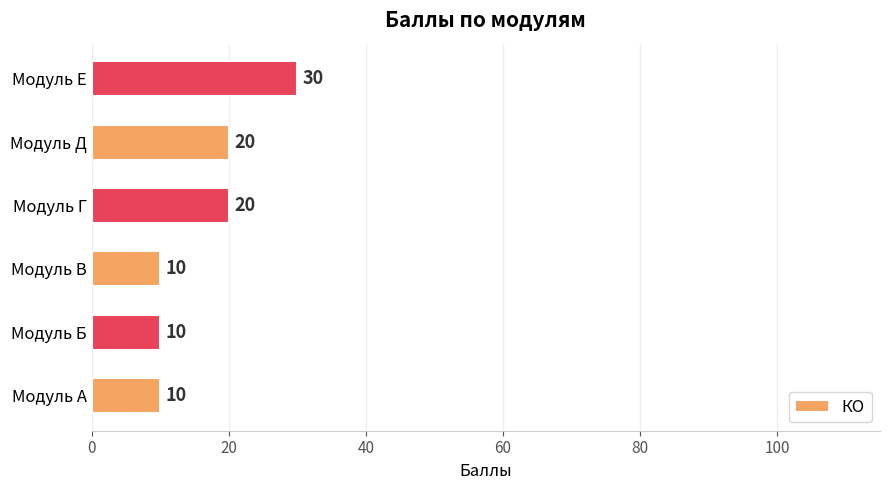

What is the minimum value shown in the chart?

10